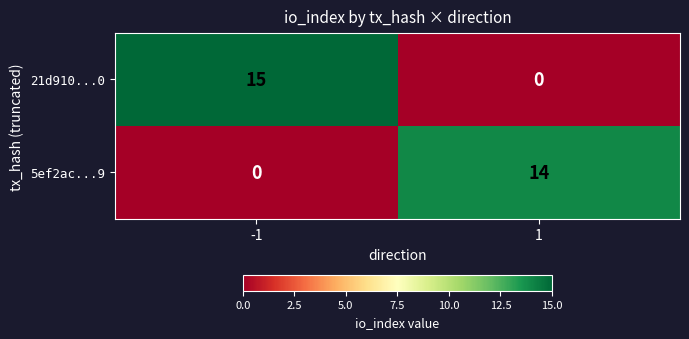

What is the highest value of the 21d910...0 series?

15